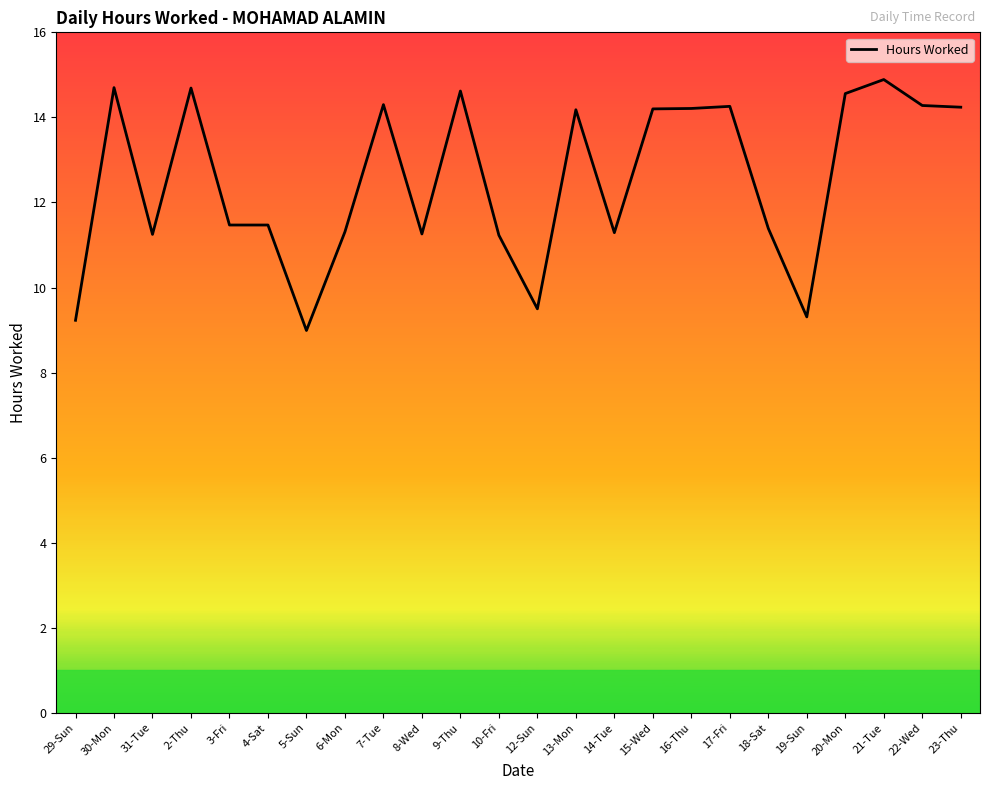

Which category has the lowest value across all series?

5-Sun